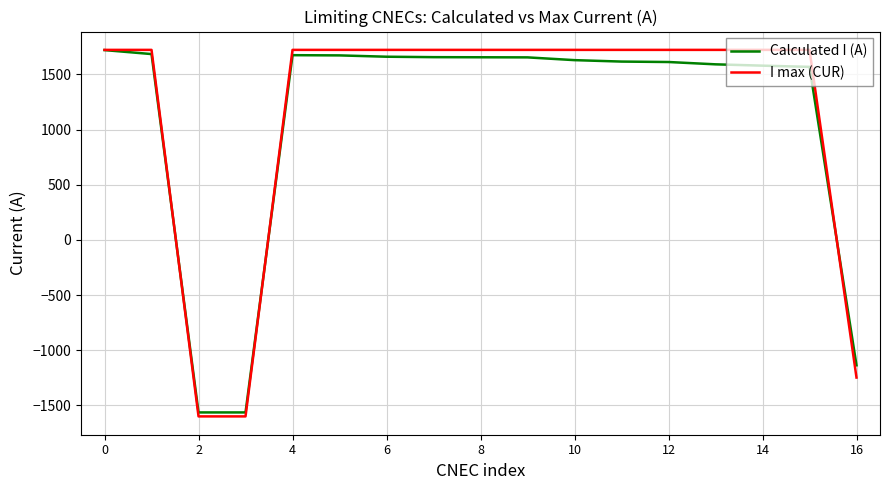

What is the smallest value displayed?

-1600